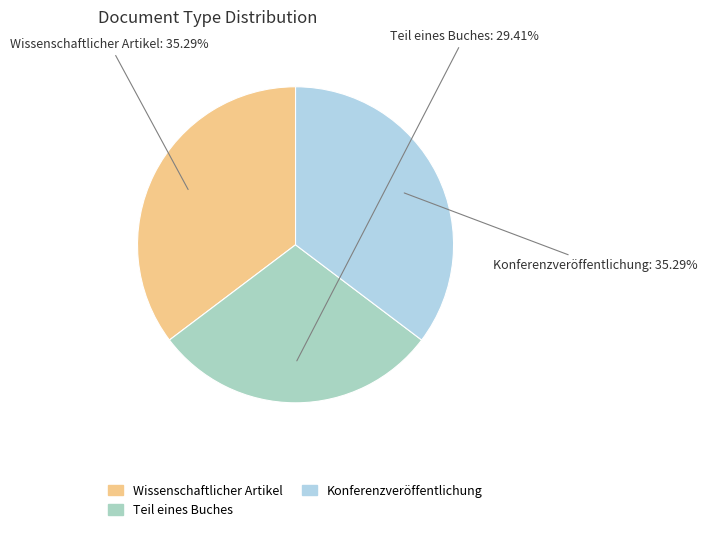

To the nearest percent, what percentage of the pie is Konferenzveröffentlichung?

35%